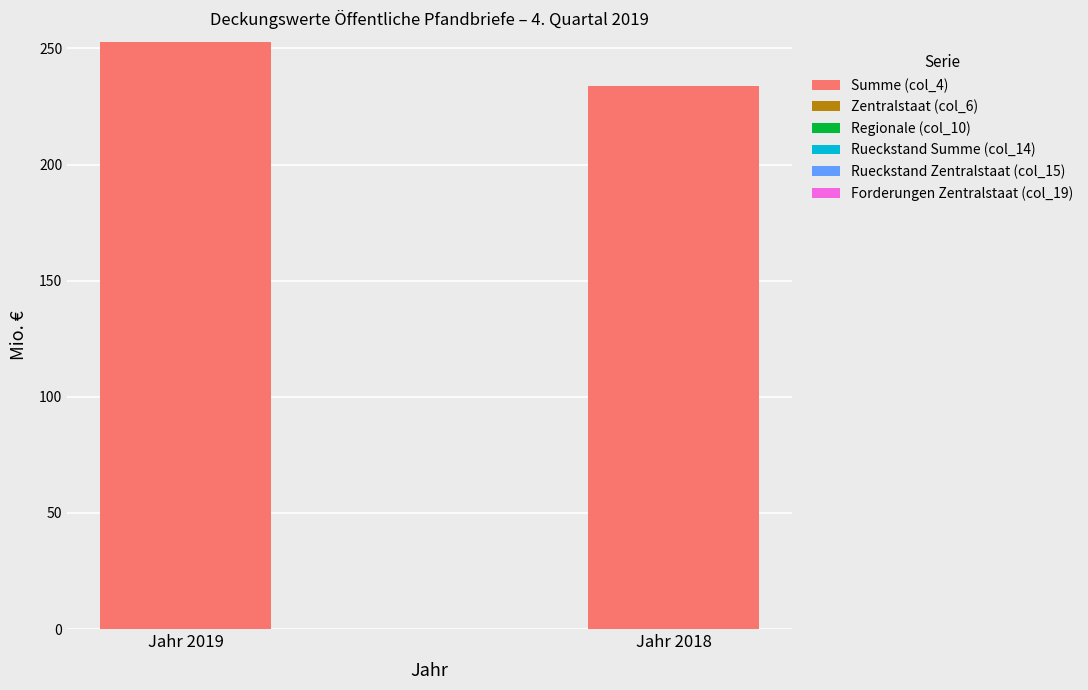

Reading right to left, what are all the values shown in this chart?

Jahr 2018=233.7	Jahr 2019=252.9